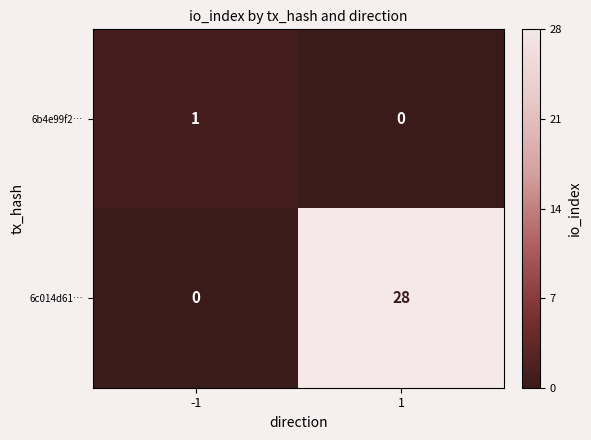

Reading left to right, what are all the values shown in this chart?

6b4e99f2…: -1=1	1=0
6c014d61…: -1=0	1=28